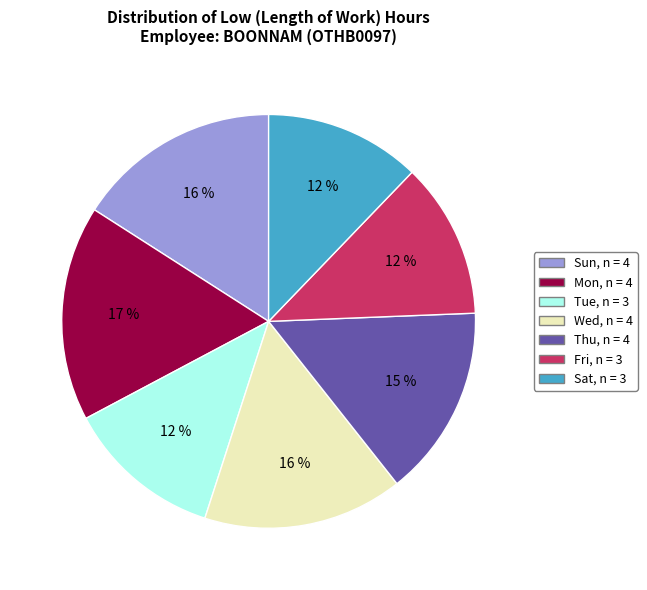

To the nearest percent, what is the average slice percentage?

14%